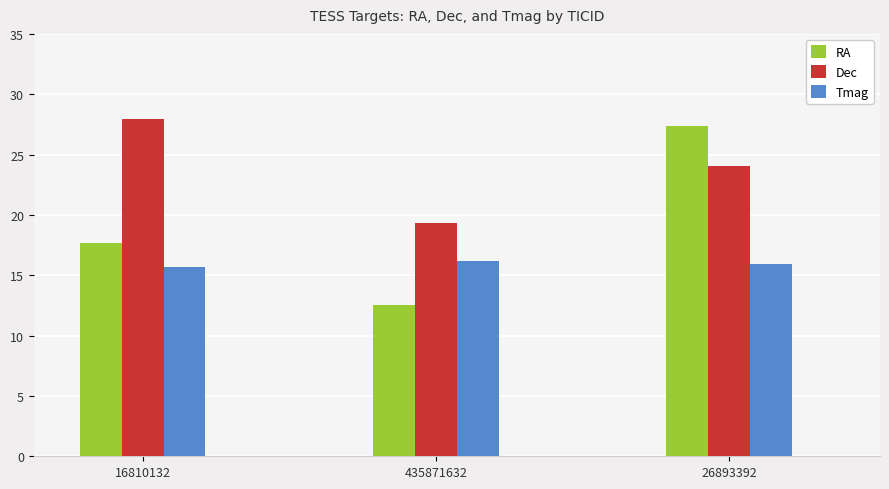

Which series has the largest total across all categories?

Dec